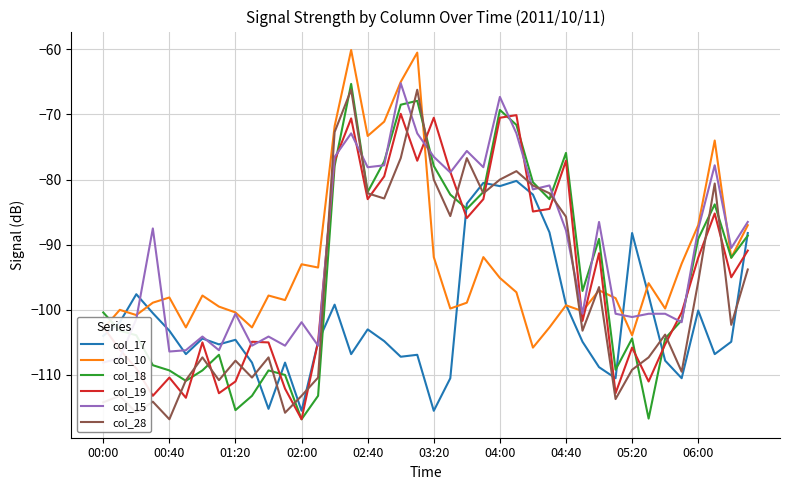

What is the approximate value of col_15 at 38?

-90.5